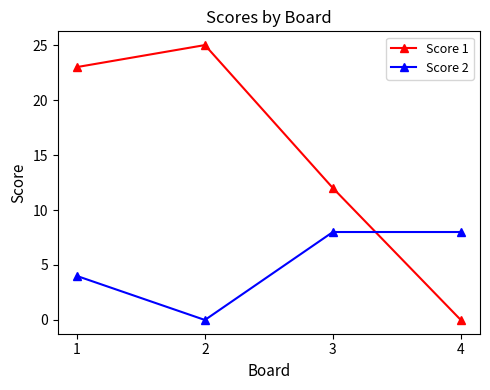

What is the spread (max minus min) of values at 3?

4